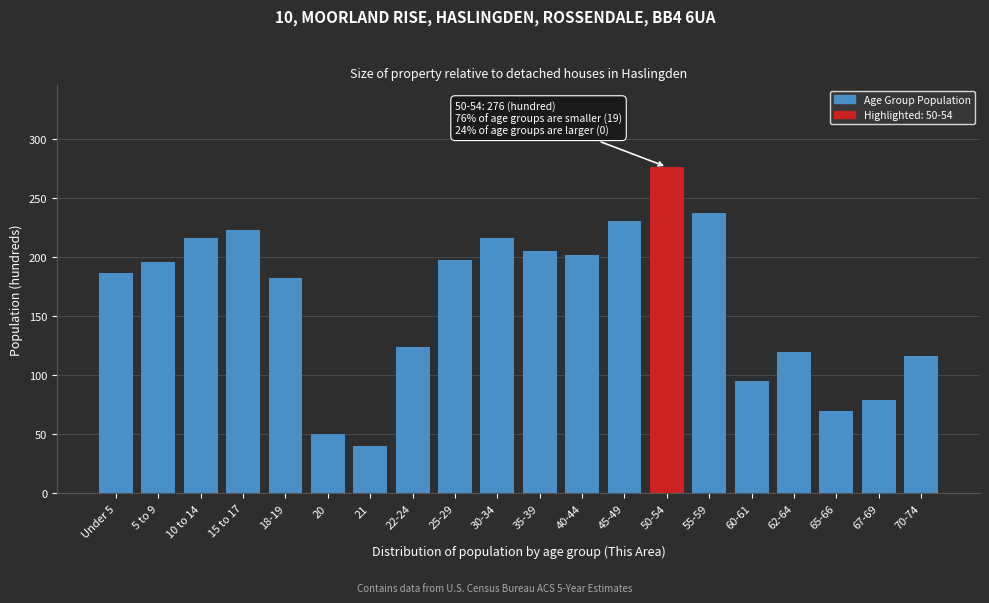

What is the minimum value shown in the chart?

40